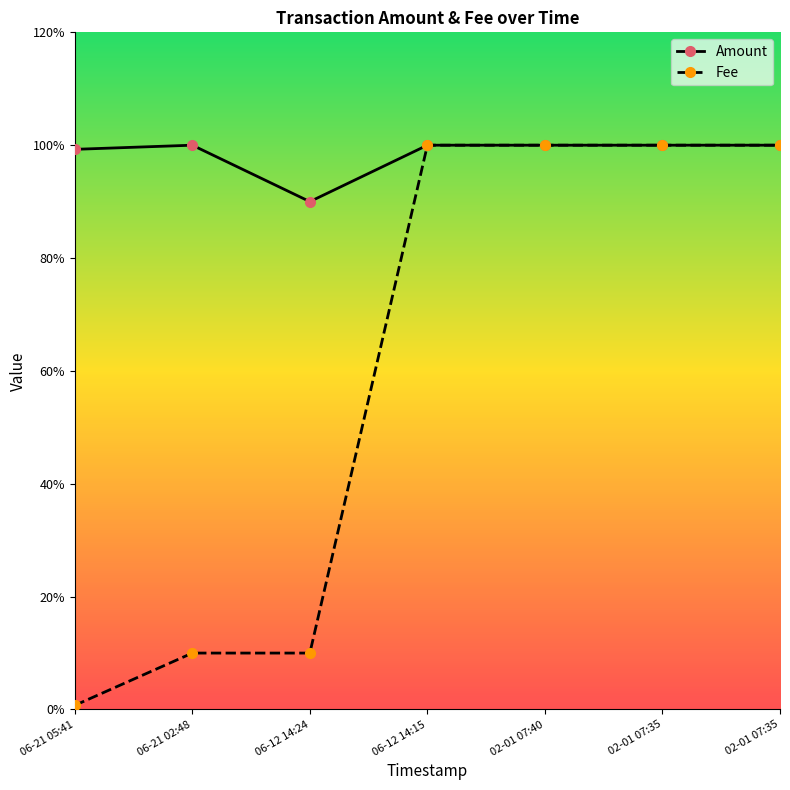

What are all the series names shown in the legend?

Amount, Fee